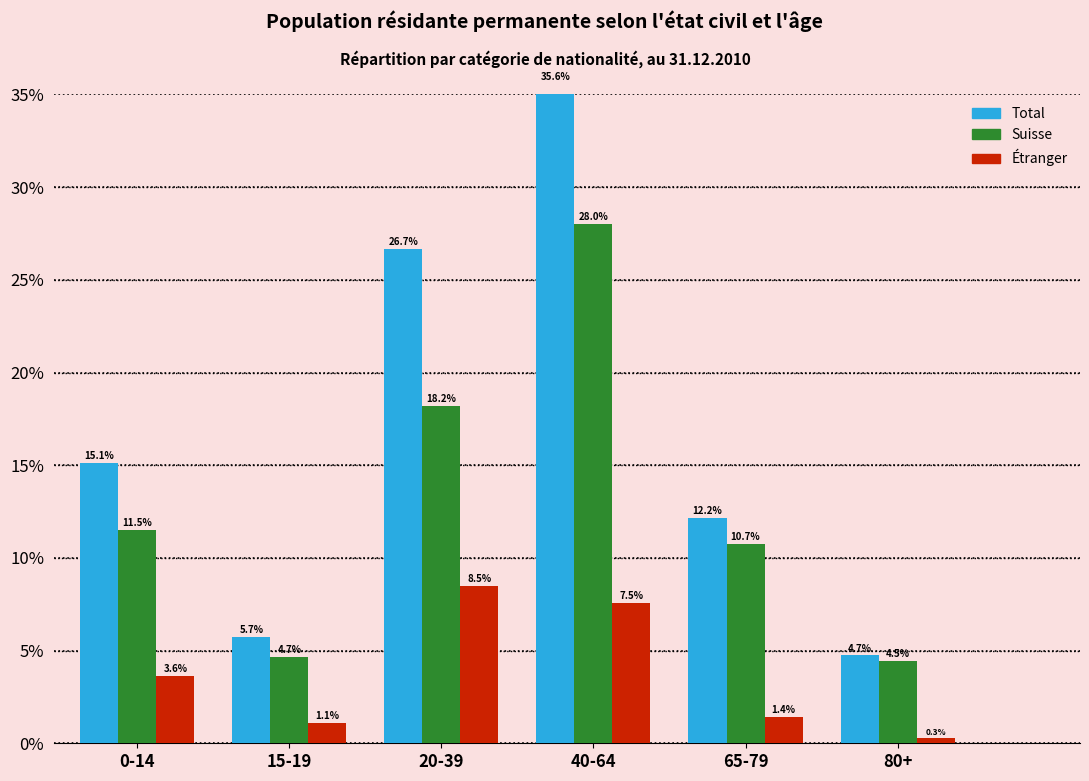

How many series are shown in this chart?

3